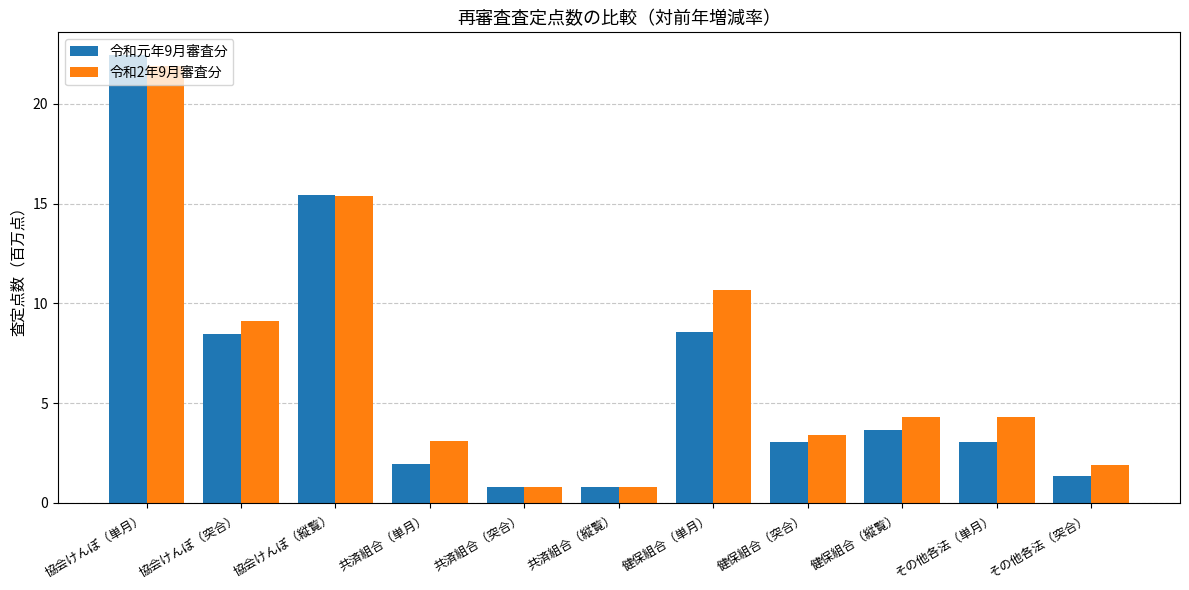

How many groups of bars are there?

11